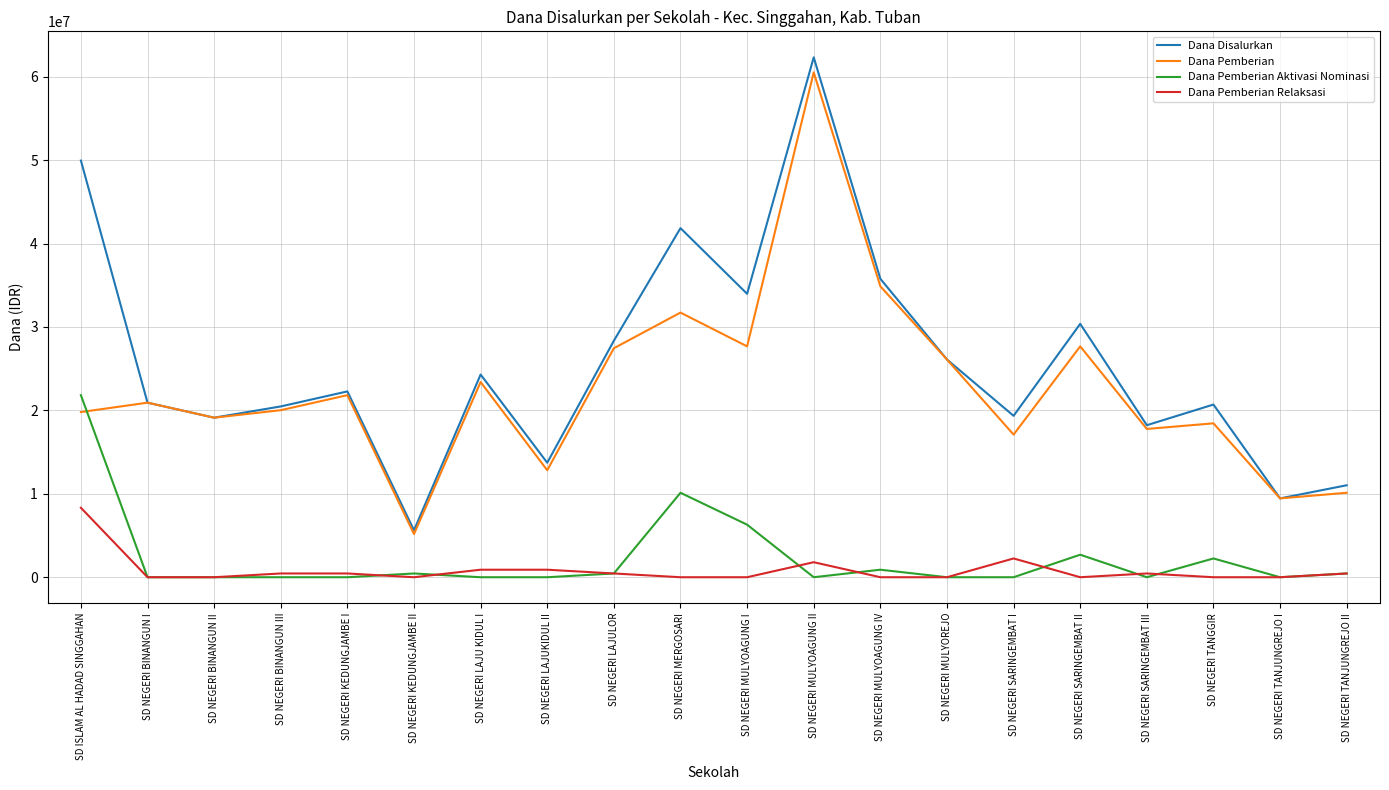

What position from the right is SD NEGERI MERGOSARI?

11